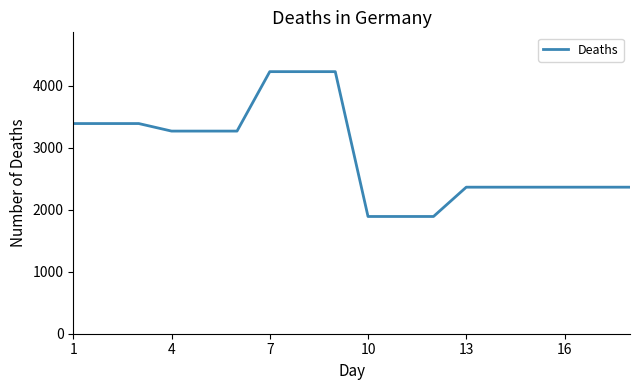

What is the greatest value displayed?

4226.0